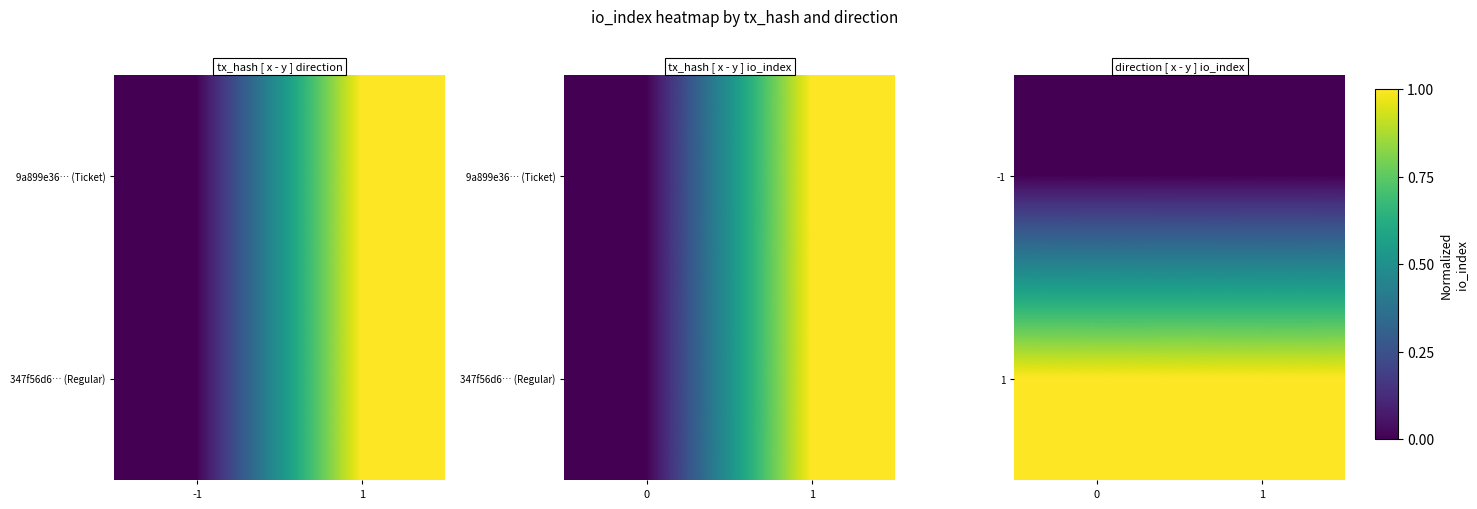

Which has a higher value, 1 or -1?

1